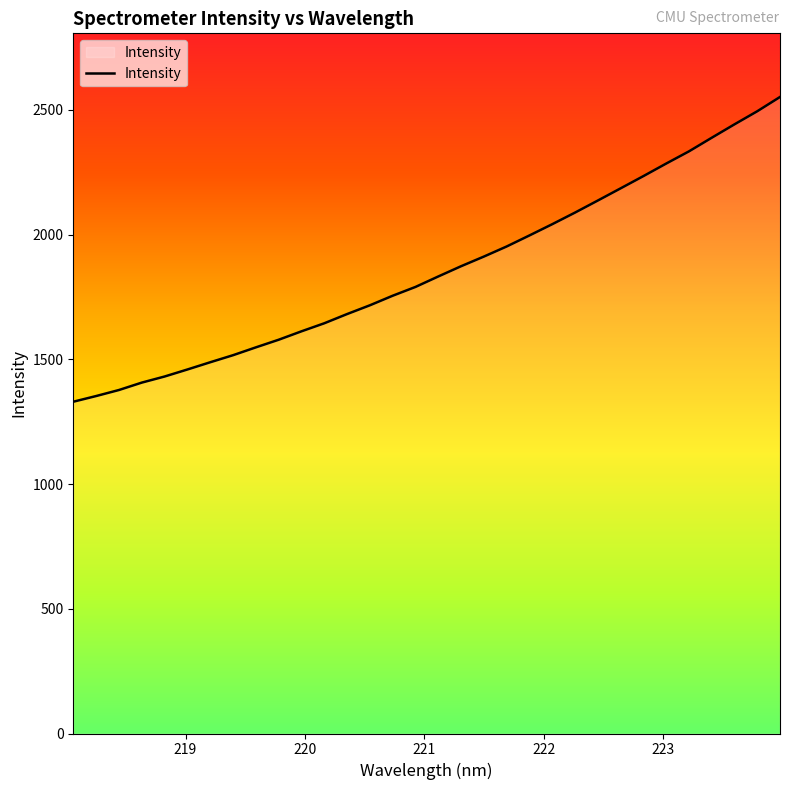

What is the maximum value shown in the chart?

2551.7